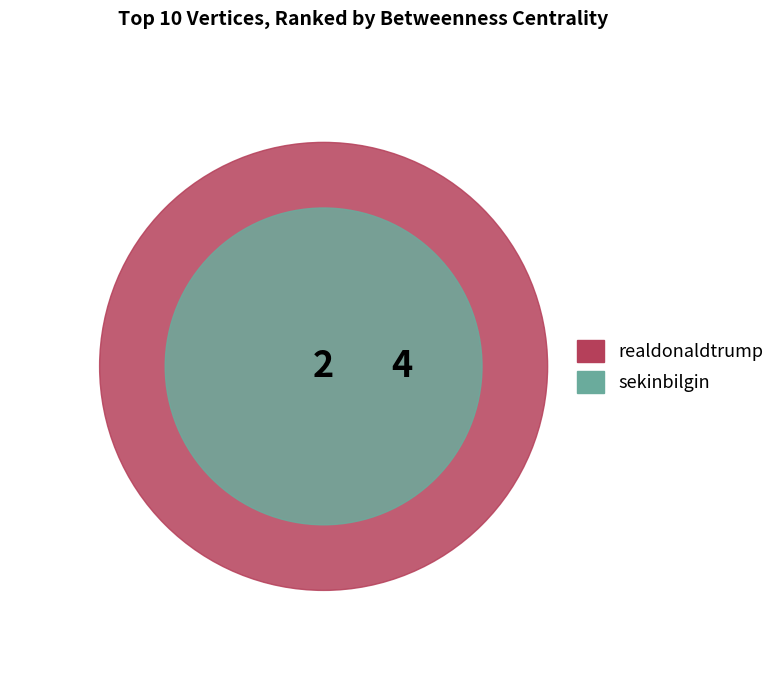

Which category accounts for the majority?

realdonaldtrump